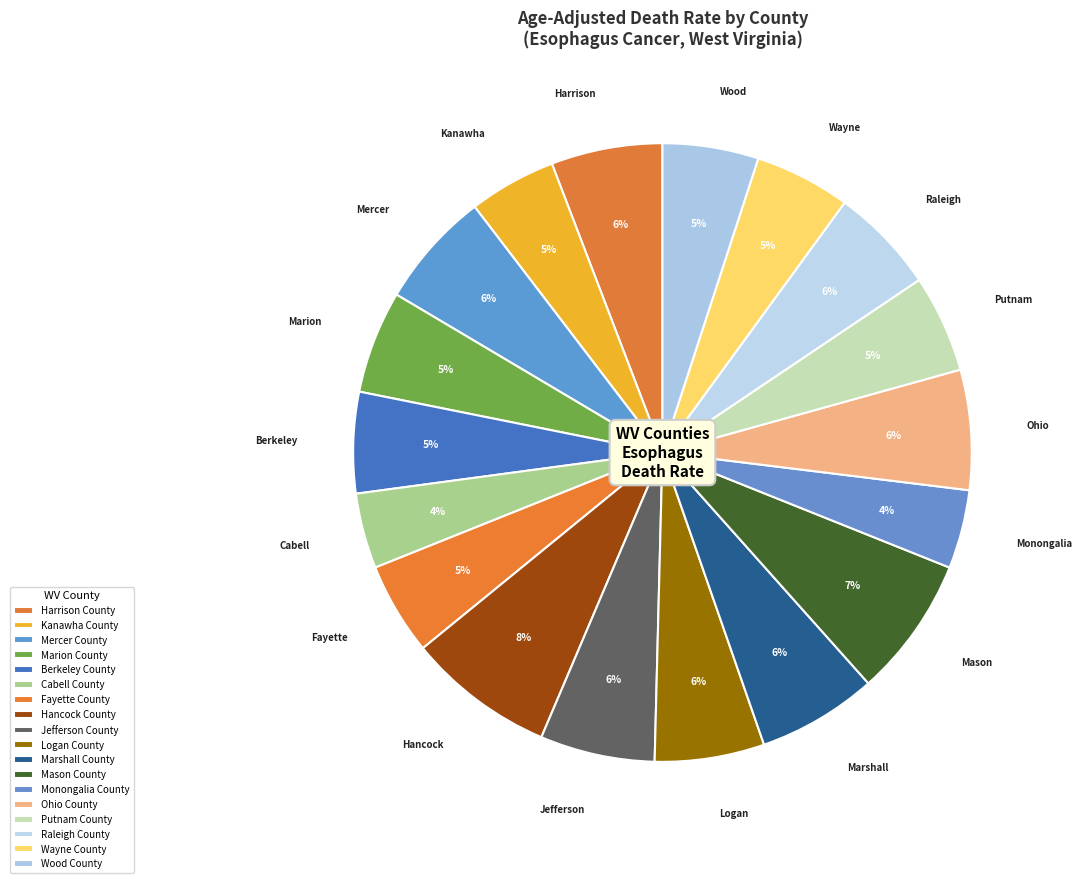

How many slices are in this pie chart?

18